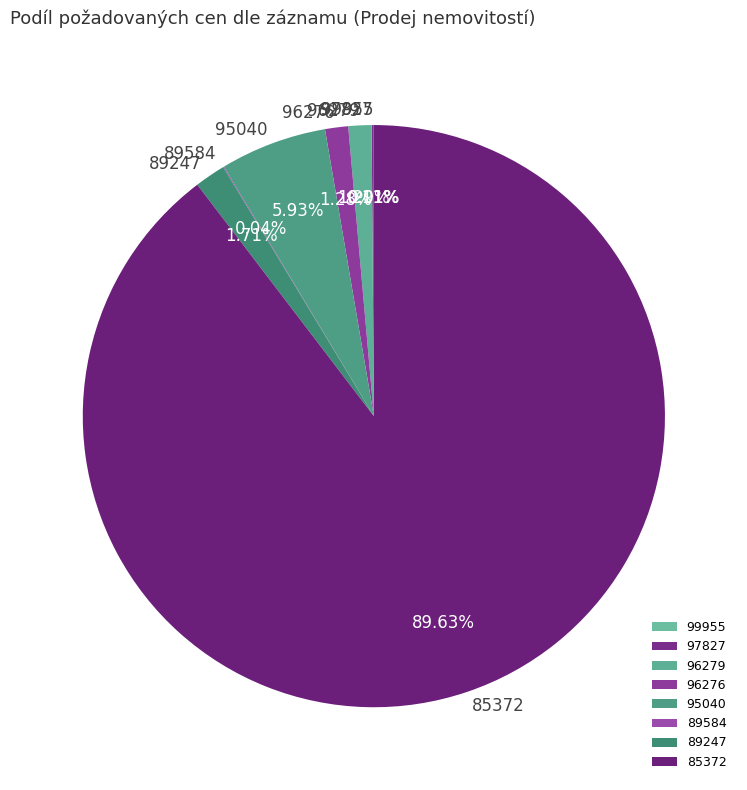

Does 89247 account for over 50% of the chart?

No